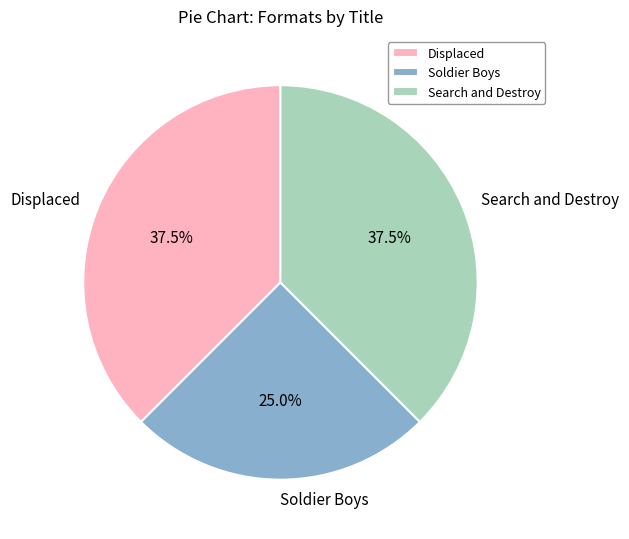

True or false: Soldier Boys accounts for 25% of the total.

True